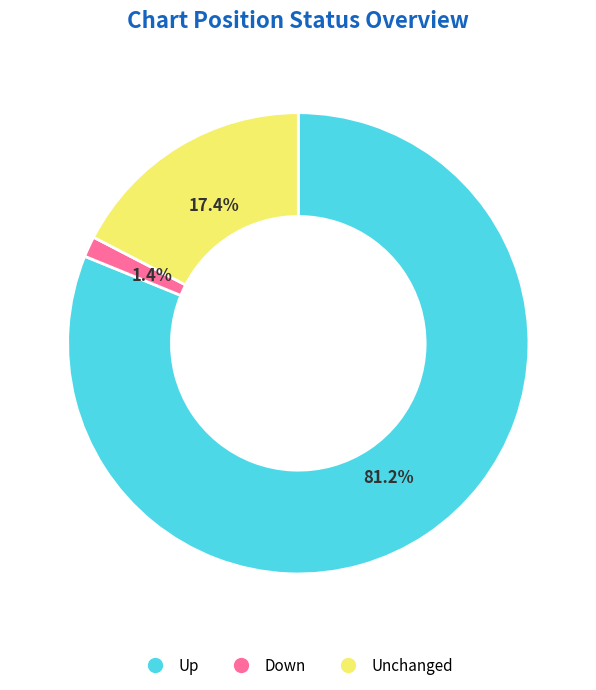

Is there a majority slice in this chart?

Yes